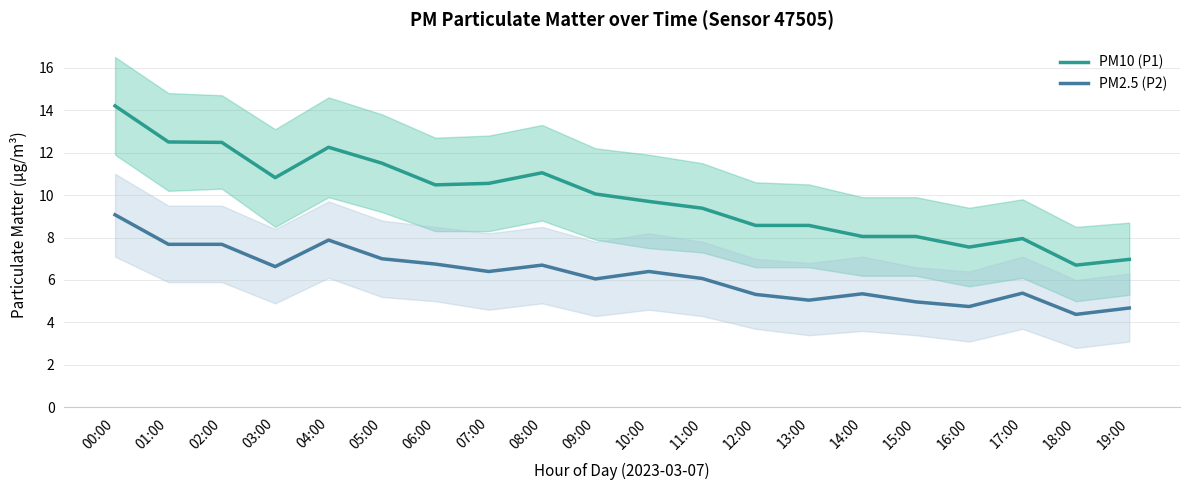

True or false: PM2.5 (P2) and PM10 (P1) cross at least once.

False